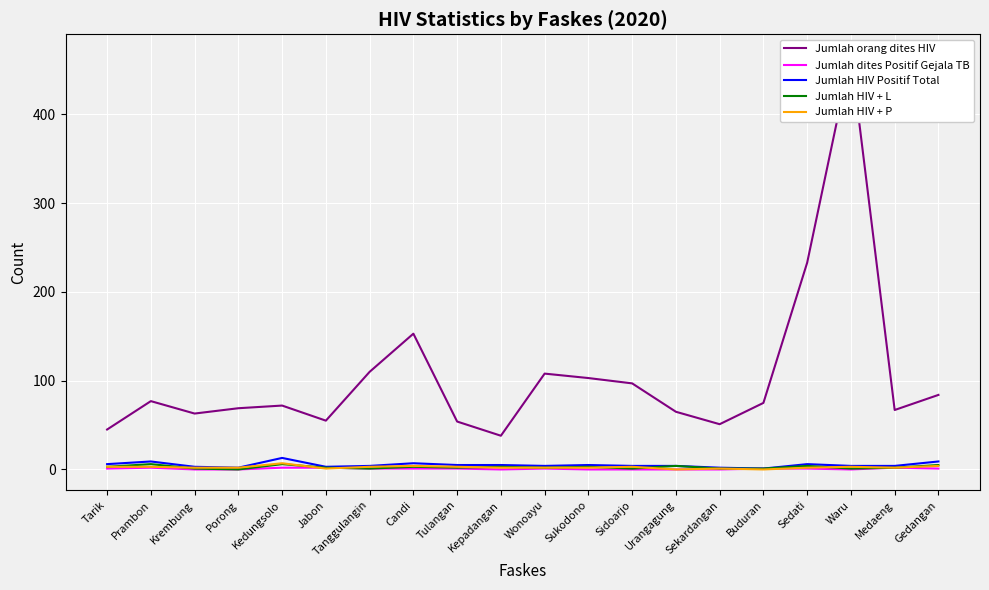

Reading left to right, list all the values displayed in this chart.

Jumlah orang dites HIV: 45	77	63	69	72	55	110	153	54	38	108	103	97	65	51	75	233	467	67	84
Jumlah dites Positif Gejala TB: 1	2	0	0	2	2	1	1	1	0	1	0	0	0	0	1	1	0	2	1
Jumlah HIV Positif Total: 6	9	3	2	13	3	4	7	5	5	4	5	4	4	2	1	6	4	4	9
Jumlah HIV + L: 3	6	1	0	6	2	1	3	2	3	2	3	1	4	1	1	4	1	2	5
Jumlah HIV + P: 3	3	2	2	7	1	3	4	3	2	2	2	3	0	1	0	2	3	2	4